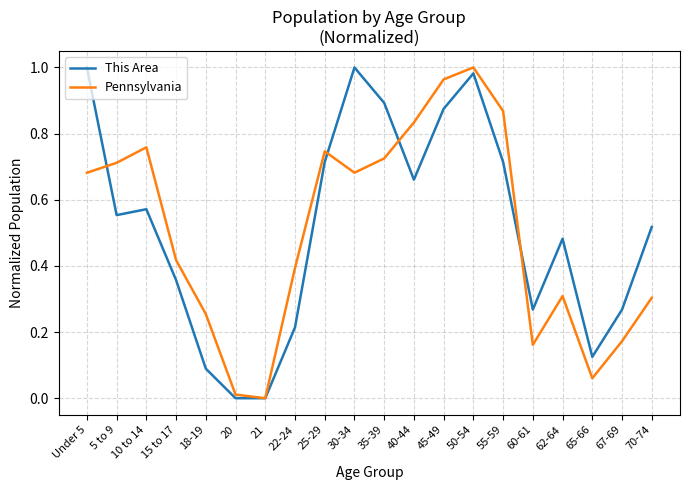

What position from the right is 15 to 17?

17